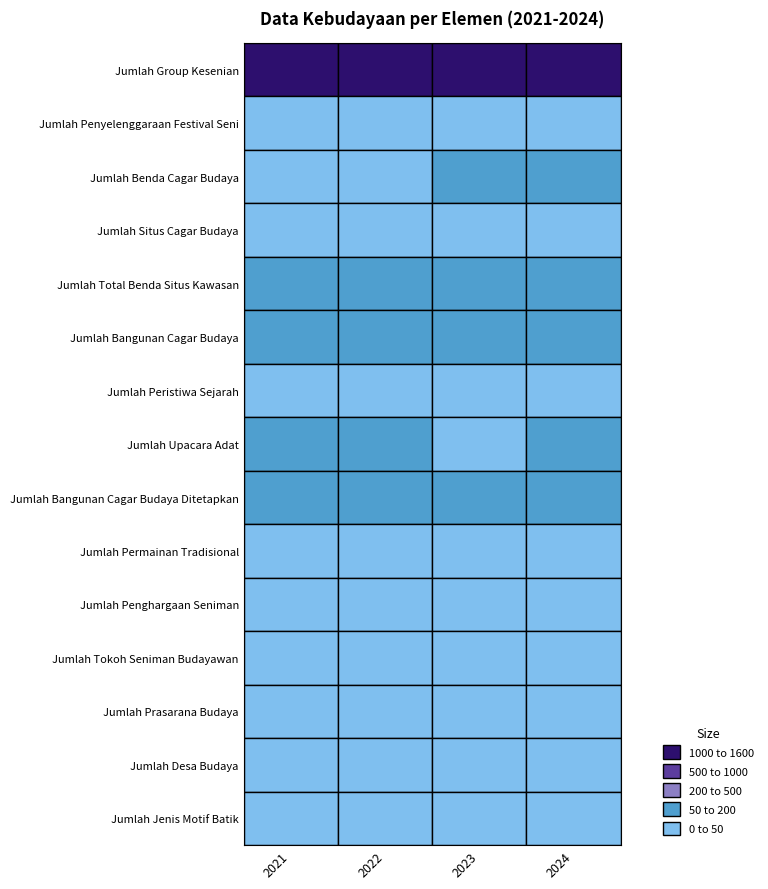

Which series has the largest total across all categories?

Jumlah Group Kesenian